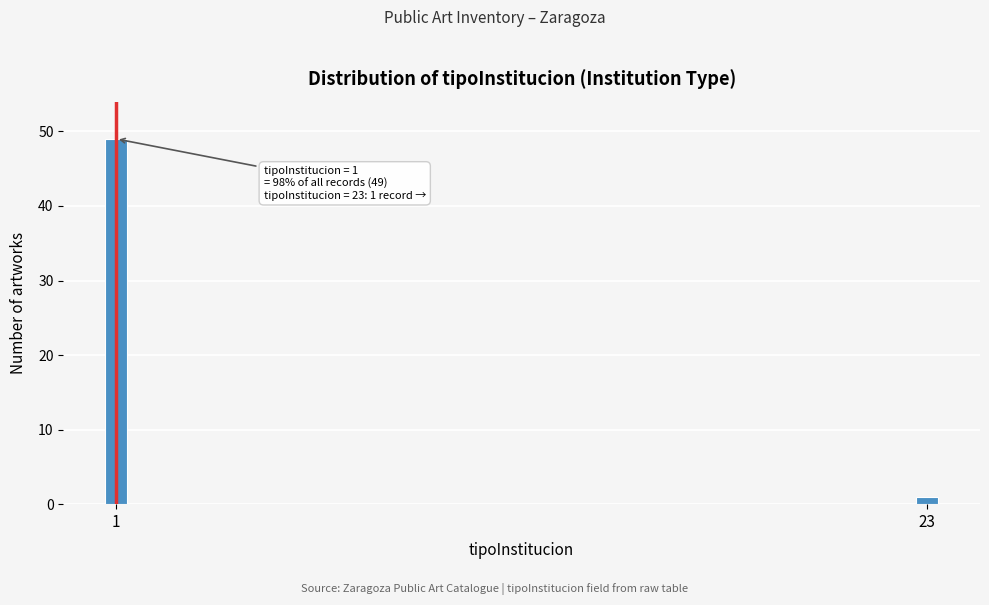

Reading left to right, extract all data points from this chart.

1=49	23=1